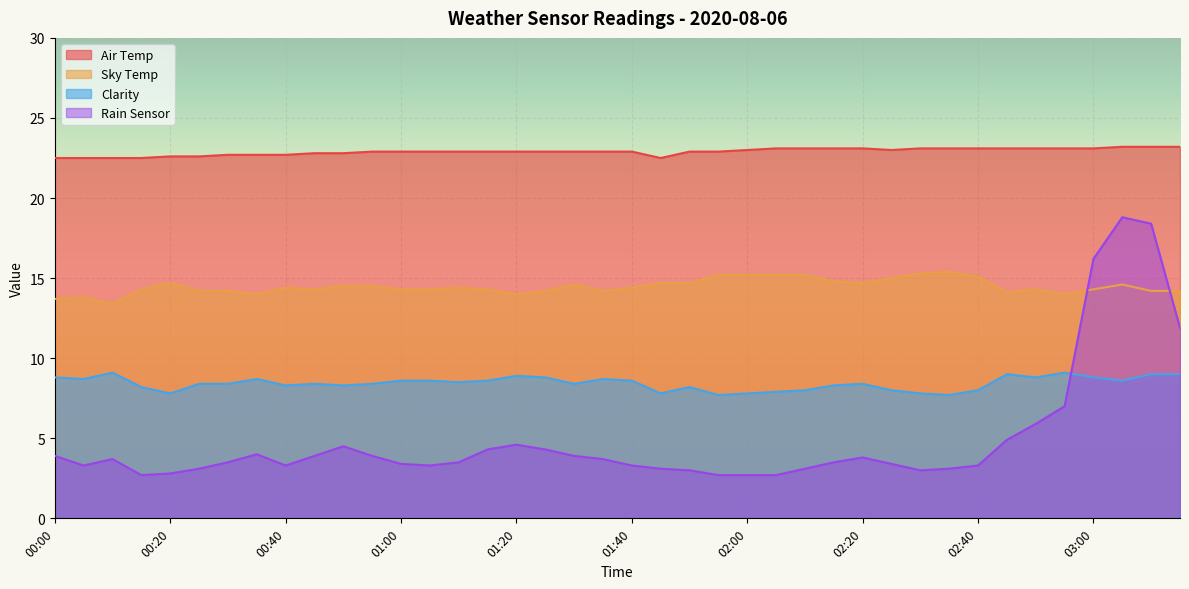

At how many categories does at least one series exceed 16?

40